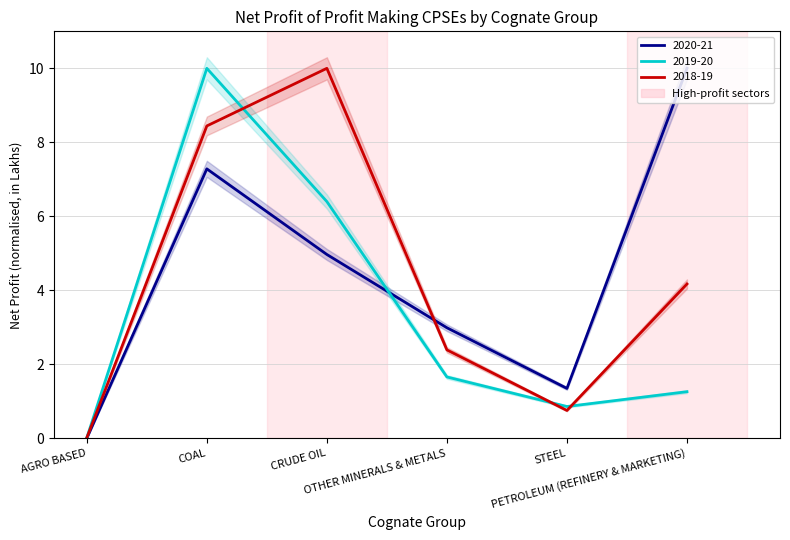

What is the label of the 2nd point from the left?

COAL